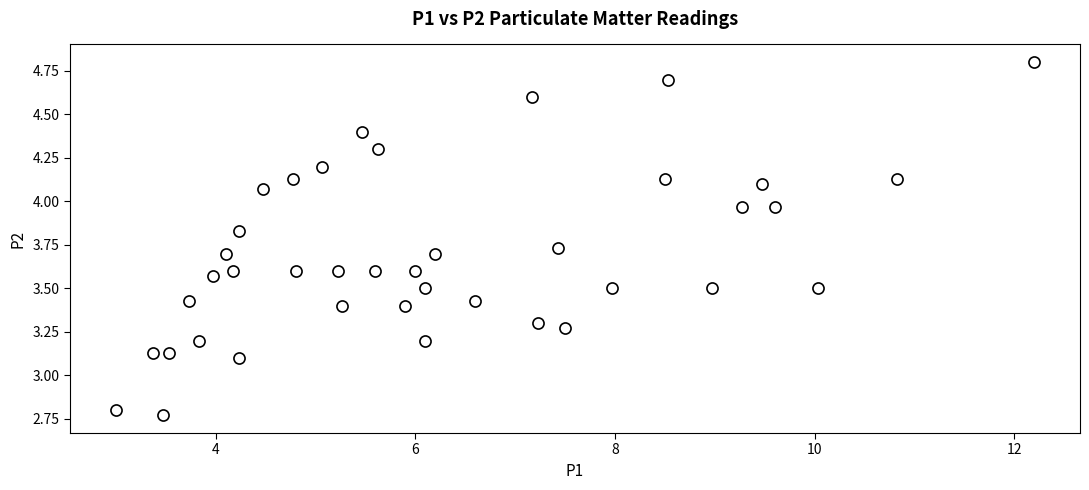

What is the range of X values (max minus min)?

9.2